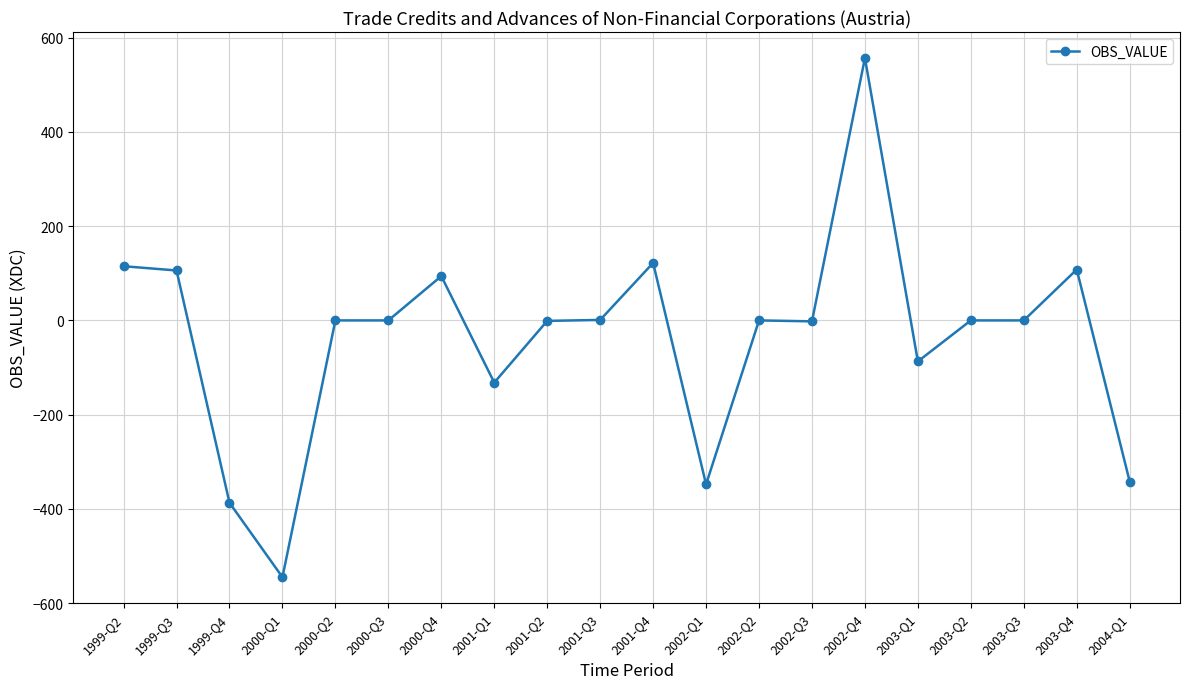

What is the sum of all values?

-741